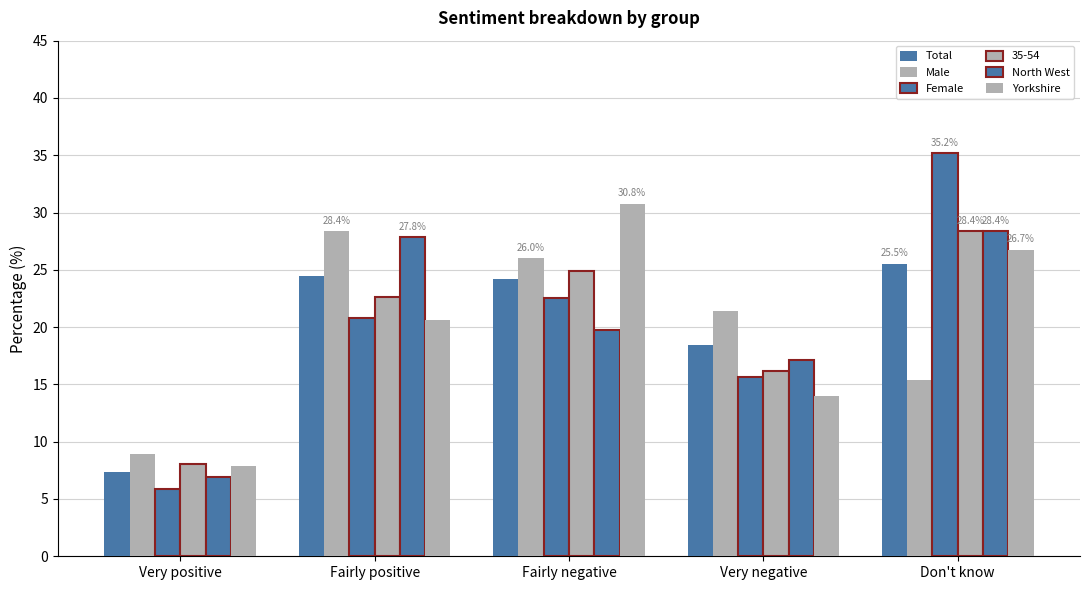

Does the chart contain stacked bars?

No